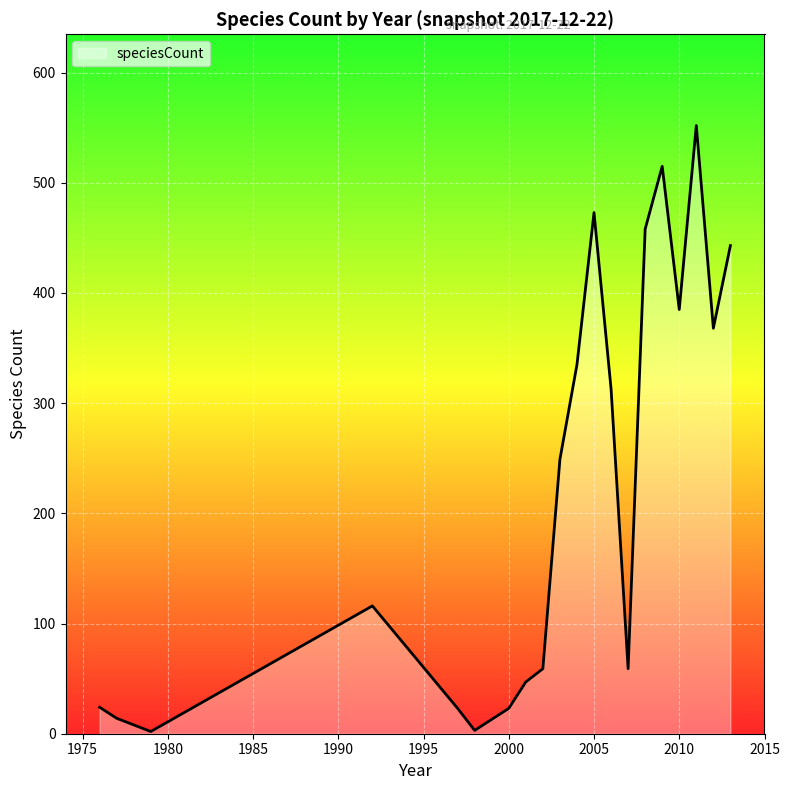

True or false: there are more than 2 points higher than both neighbors.

True